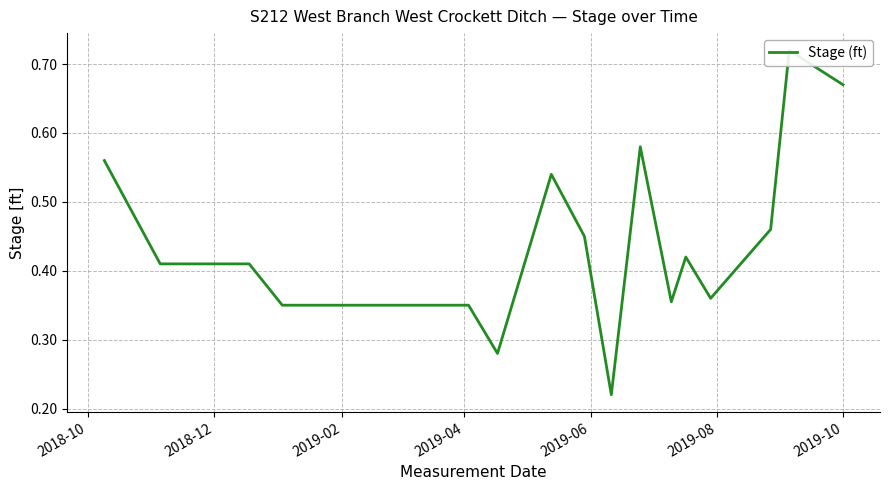

Does the chart have visible grid lines?

Yes